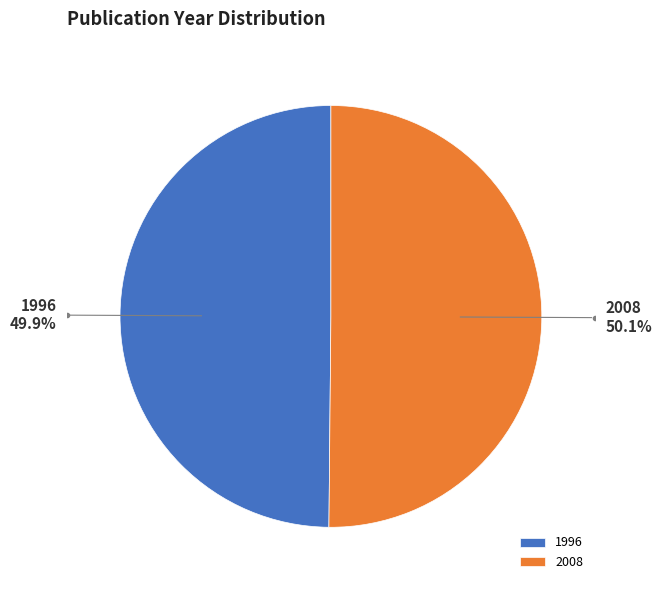

Combined, what portion of the pie is 1996 and 2008?

100.0%